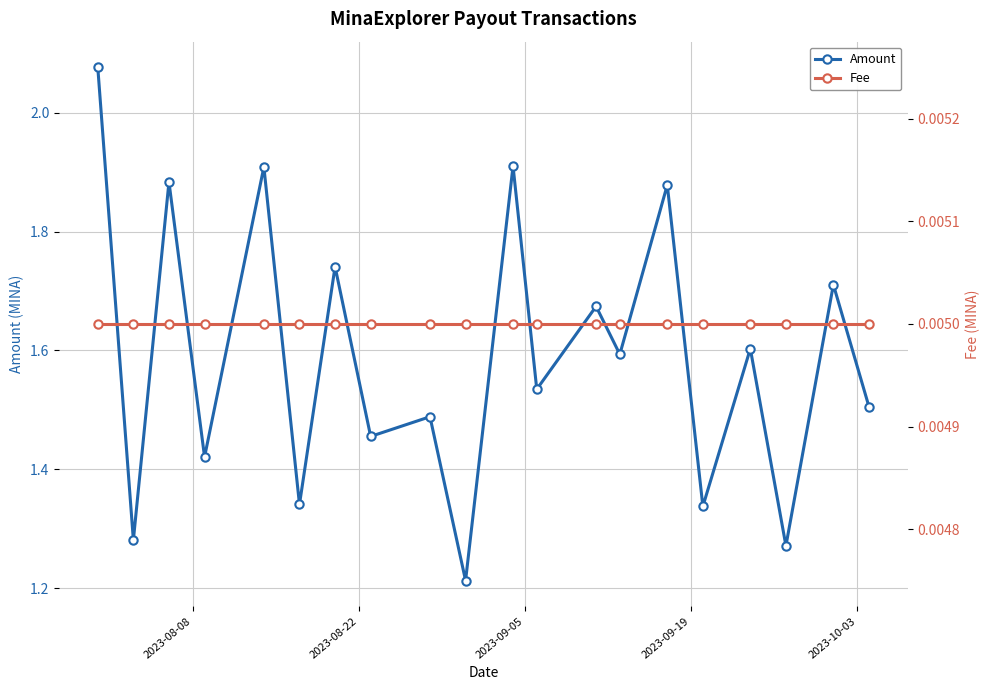

What are all the series names shown in the legend?

Amount, Fee